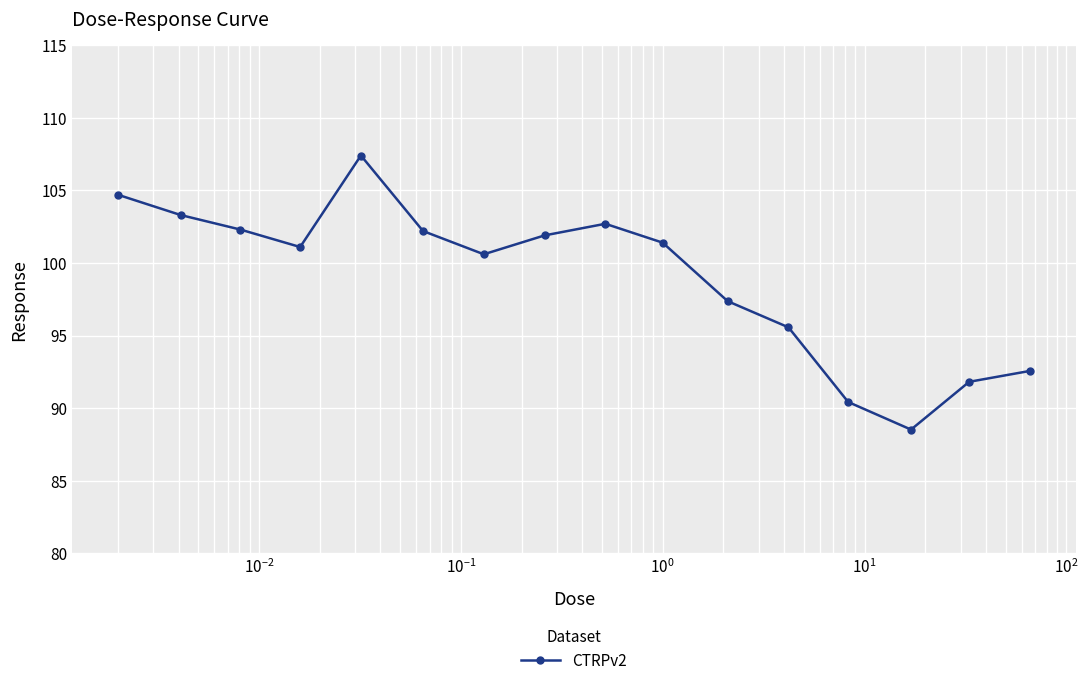

What is the difference between the maximum and minimum values?

18.9